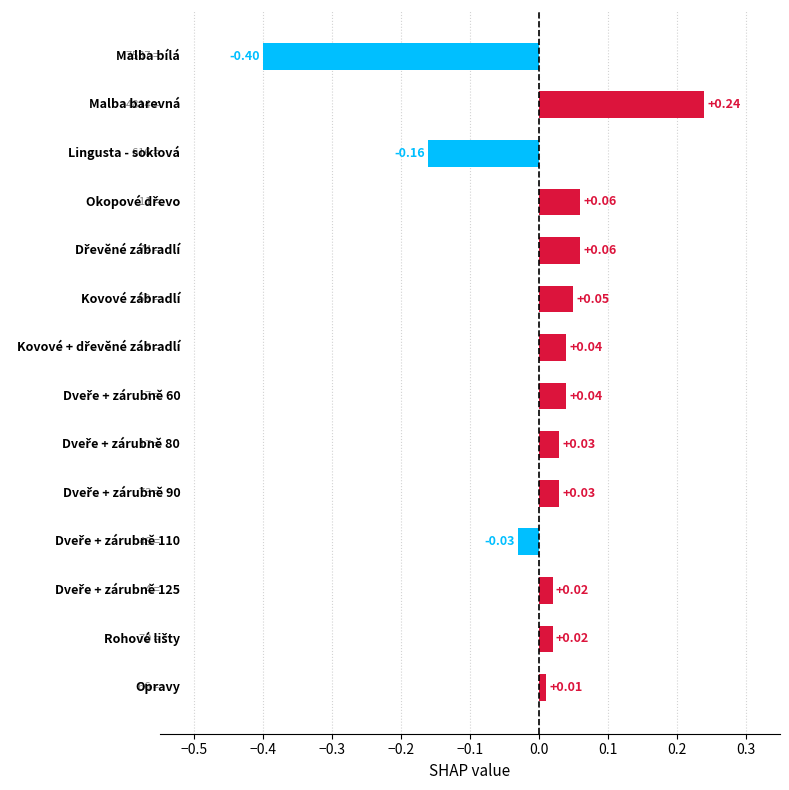

What is the difference between the maximum and minimum values?

0.6